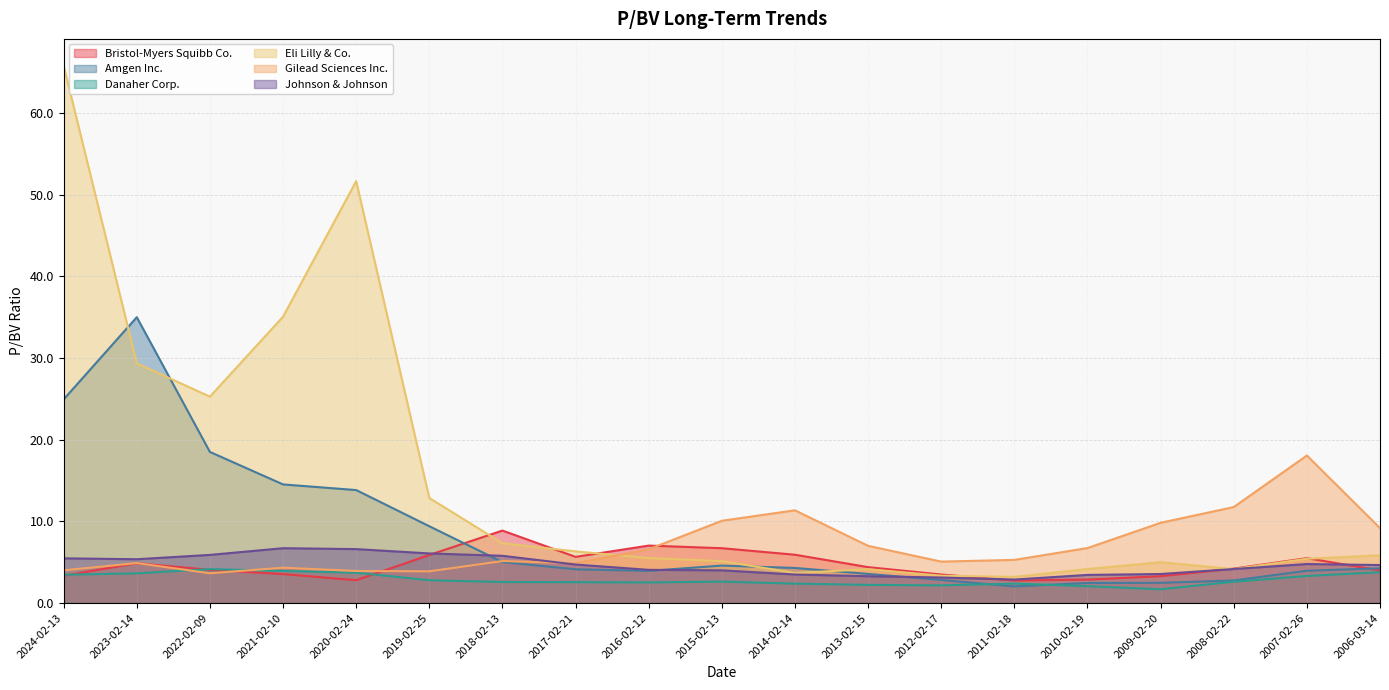

Where is Bristol-Myers Squibb Co. nearest to the value 5?

2023-02-14